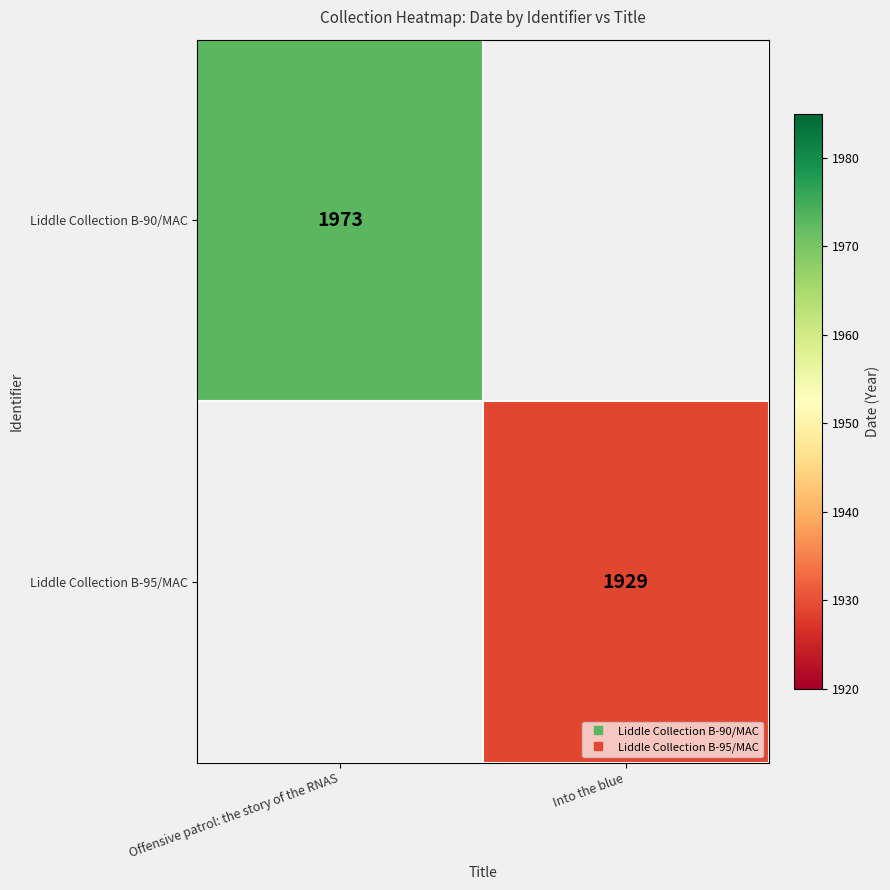

Is the value of Liddle Collection B-95/MAC at Offensive patrol: the story of the RNAS greater than the value of Liddle Collection B-90/MAC at Offensive patrol: the story of the RNAS?

No